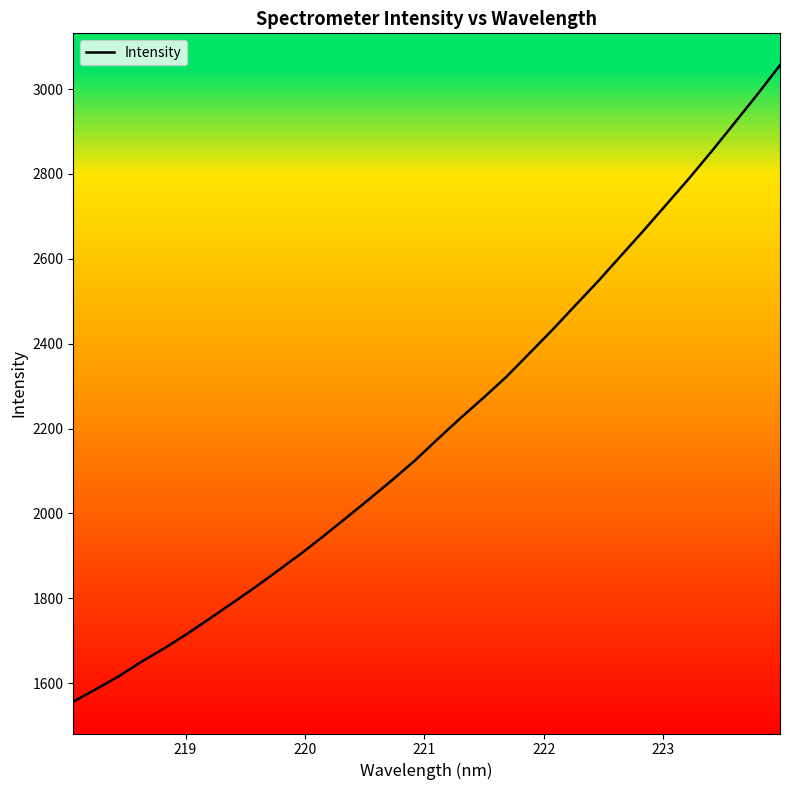

What is the maximum value shown in the chart?

3056.5